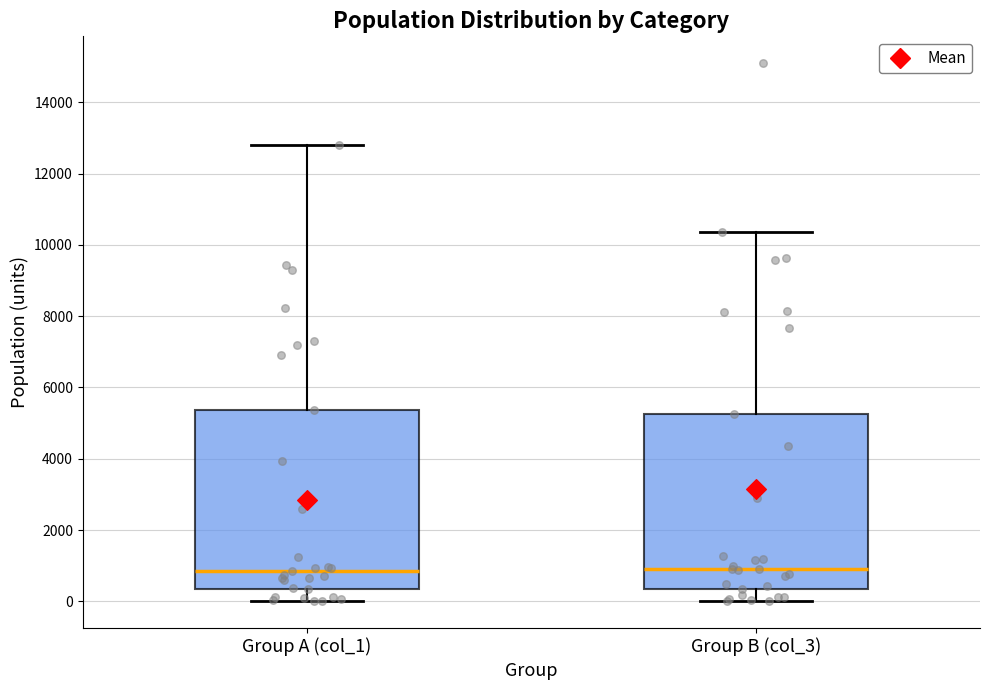

Reading left to right, read every box against the y-axis: the position of its median line, the range the box covers, and the ends of its whiskers. The values are not printed on the chart, so give them approximately, as read against the axis.

Group A (col_1): median 800, box 400 to 5400, whiskers 0 to 12800
Group B (col_3): median 800, box 400 to 5200, whiskers 0 to 10400